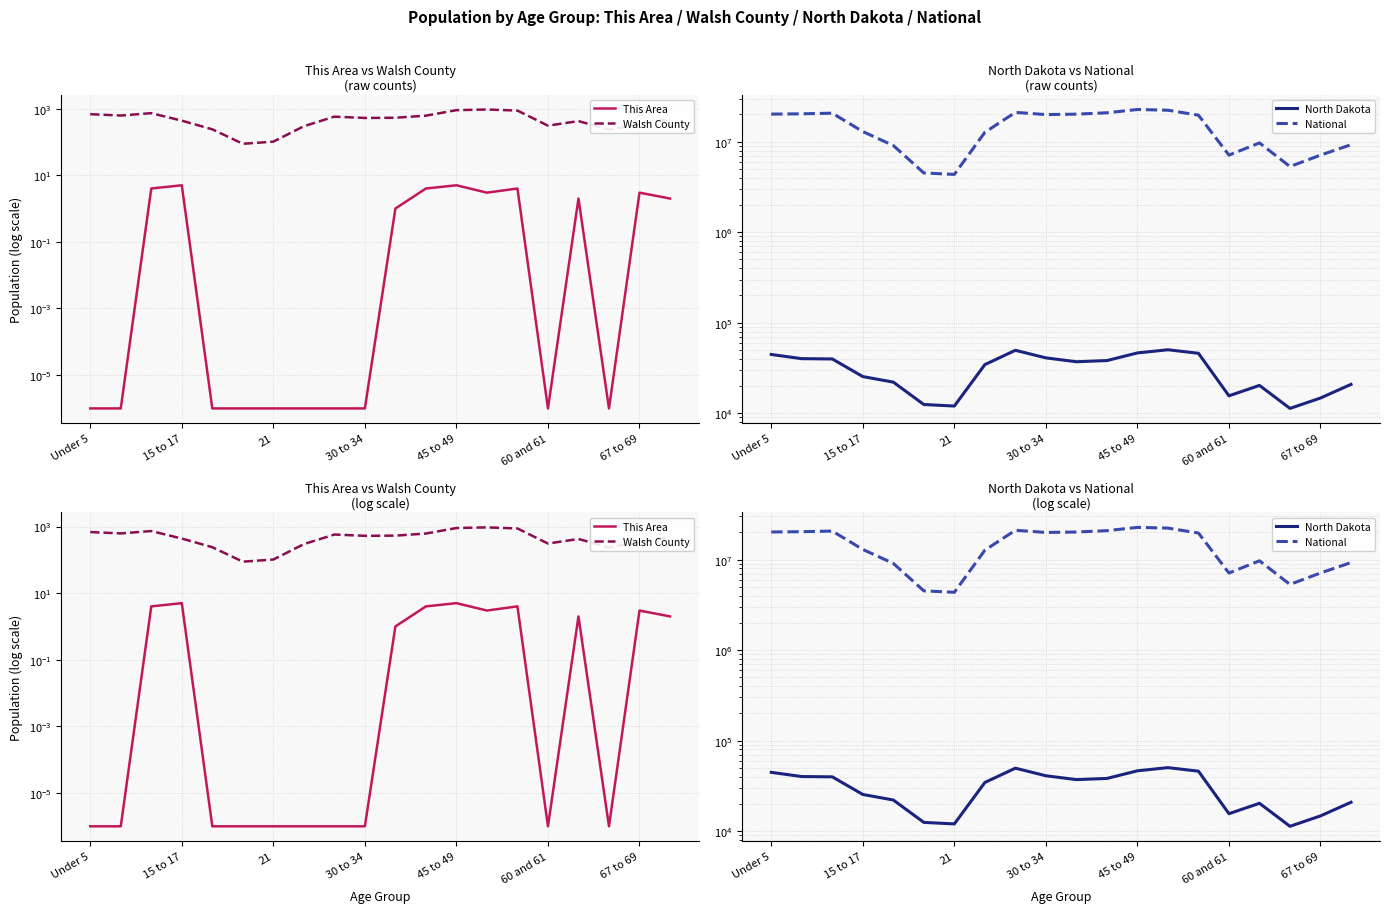

At which label does National first exceed 19664805?

Under 5